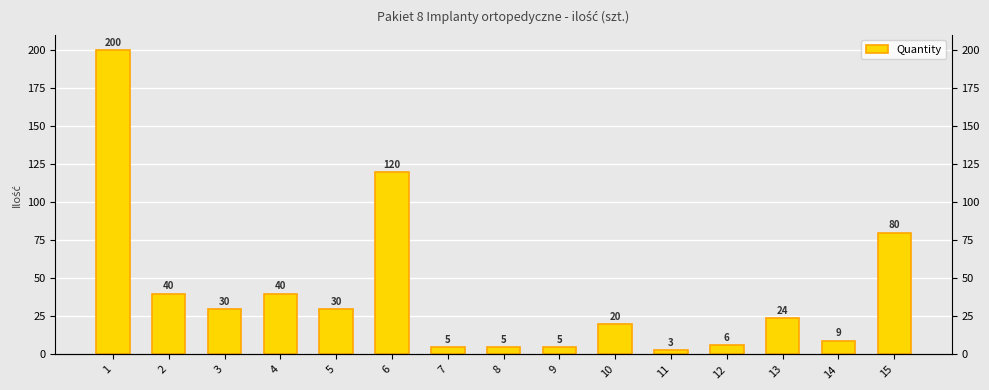

Rank the categories by value from highest to lowest.

1, 6, 15, 2, 4, 3, 5, 13, 10, 14, 12, 7, 8, 9, 11